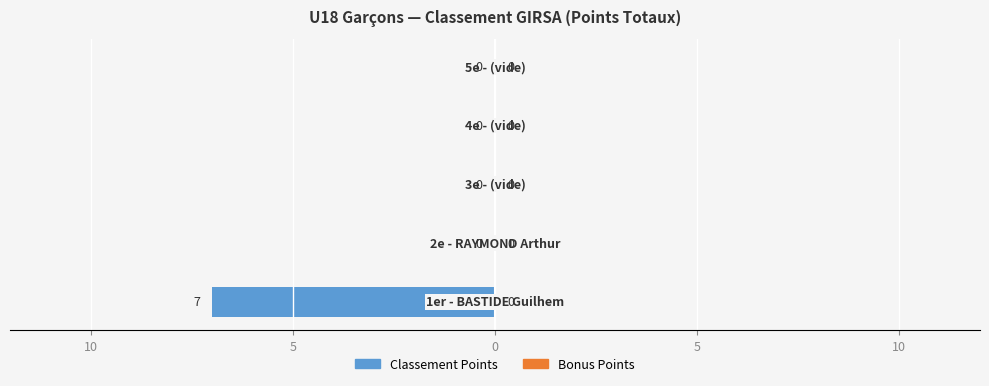

Are the bars horizontal?

Yes